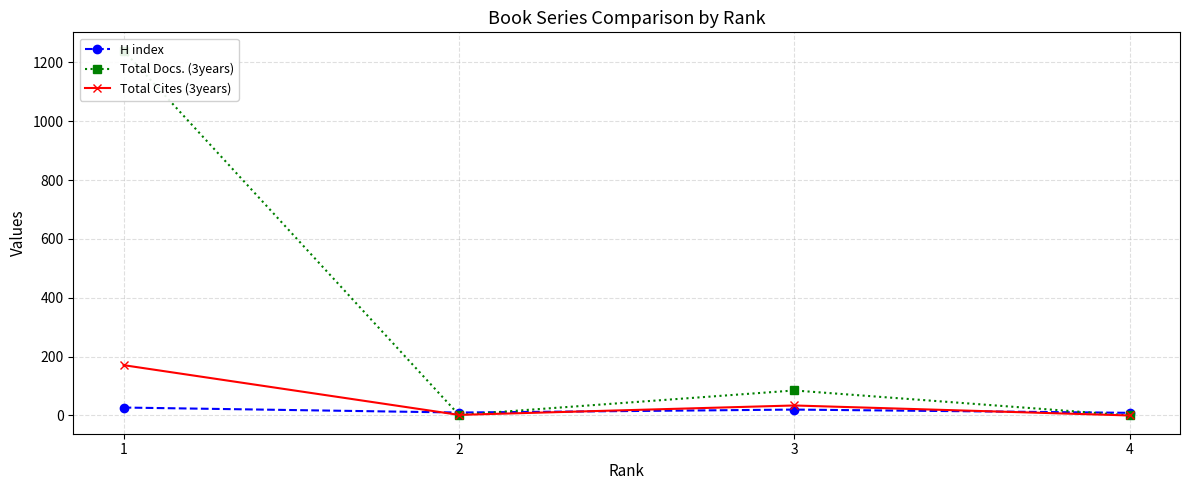

How many interior local valleys does the H index series have?

1